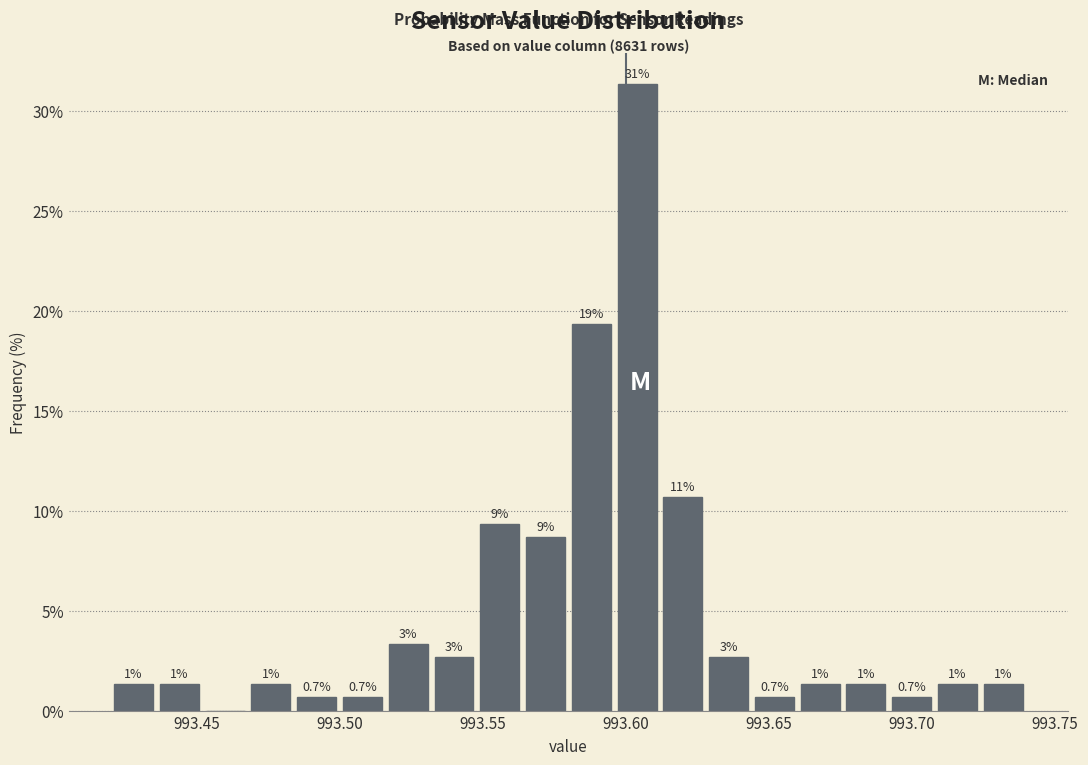

Around what value on the x-axis is the tallest bar? Give the approximate position of its centre, as read against the axis.

993.605